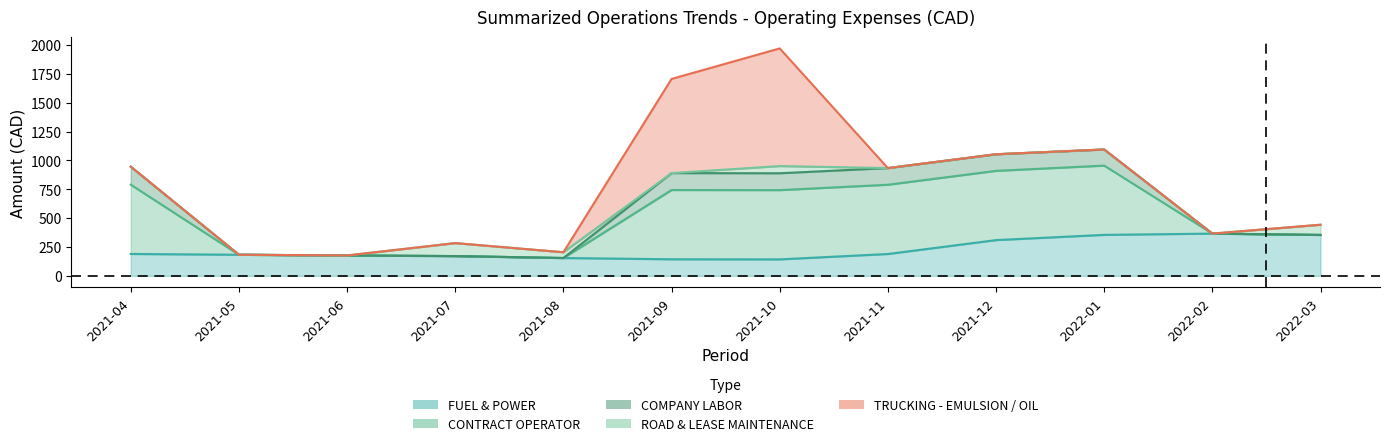

Reading right to left, transcribe all the data shown in this chart.

FUEL & POWER: 2022-03=354.4	2022-02=365.9	2022-01=354.9	2021-12=309.5	2021-11=189.1	2021-10=142.5	2021-09=143.5	2021-08=154.3	2021-07=171.1	2021-06=176.5	2021-05=182.7	2021-04=189.6
CONTRACT OPERATOR: 2022-03=0.0	2022-02=0.0	2022-01=600.0	2021-12=600.0	2021-11=600.0	2021-10=600.0	2021-09=600.0	2021-08=0.0	2021-07=0.0	2021-06=0.0	2021-05=0.0	2021-04=600.0
COMPANY LABOR: 2022-03=0.0	2022-02=0.0	2022-01=139.6	2021-12=143.8	2021-11=144.3	2021-10=146.0	2021-09=146.5	2021-08=0.0	2021-07=0.0	2021-06=0.0	2021-05=0.0	2021-04=156.0
ROAD & LEASE MAINTENANCE: 2022-03=88.4	2022-02=0.0	2022-01=0.0	2021-12=0.0	2021-11=0.0	2021-10=62.5	2021-09=0.0	2021-08=50.0	2021-07=112.5	2021-06=0.0	2021-05=0.0	2021-04=0.0
TRUCKING - EMULSION / OIL: 2022-03=0.0	2022-02=0.0	2022-01=0.0	2021-12=0.0	2021-11=0.0	2021-10=1019.1	2021-09=815.7	2021-08=0.0	2021-07=0.0	2021-06=0.0	2021-05=0.0	2021-04=0.0